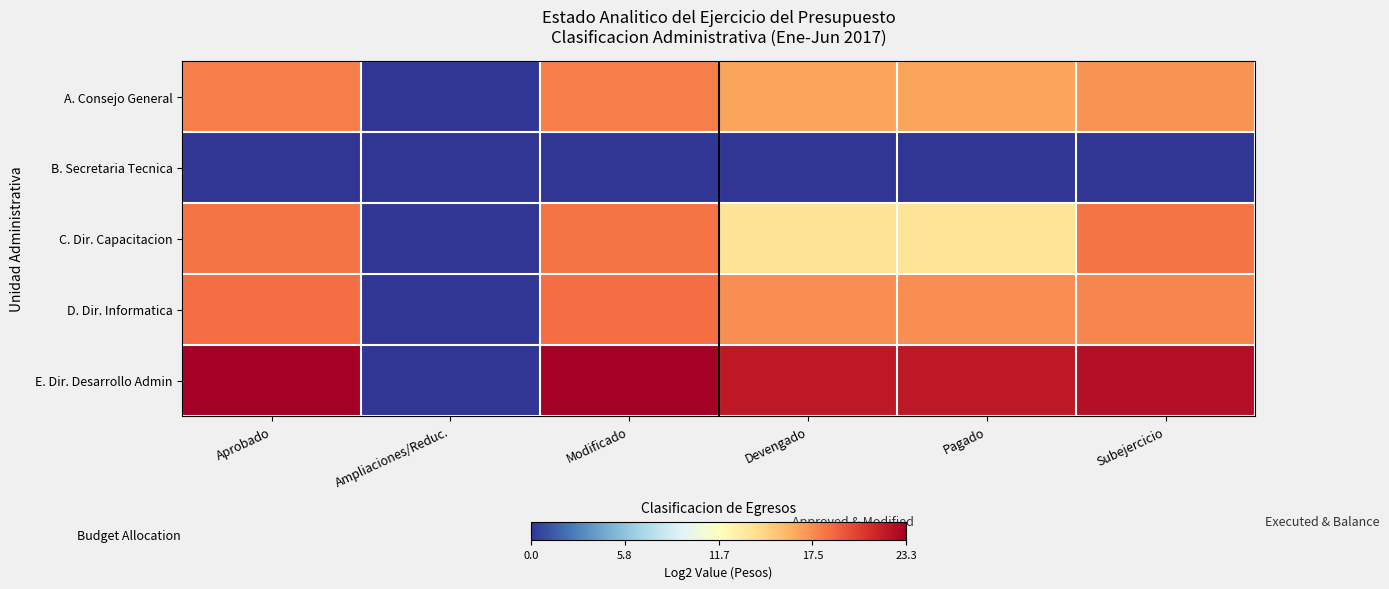

At which category is the sum across all series the highest?

Aprobado